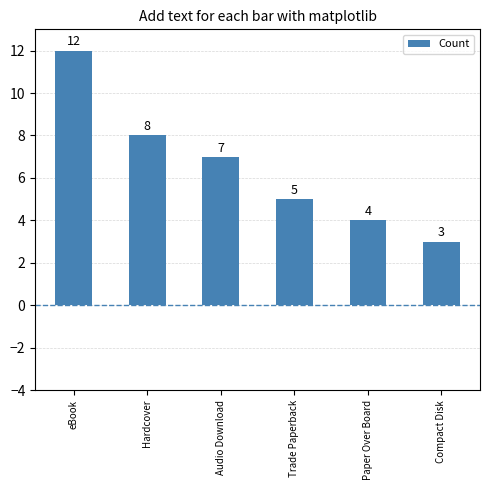

At which label is the value closest to 7?

Audio Download